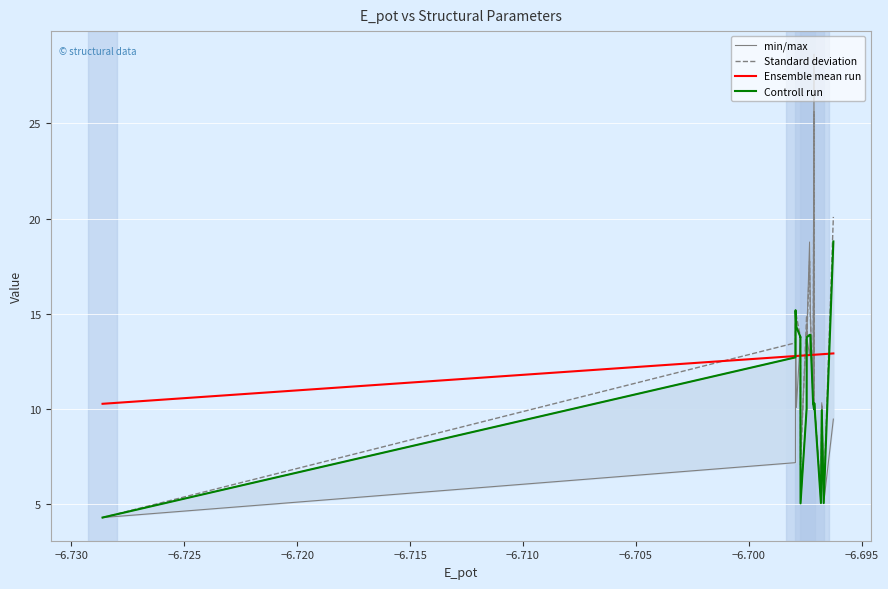

True or false: Standard deviation and Ensemble mean run cross at least once.

True